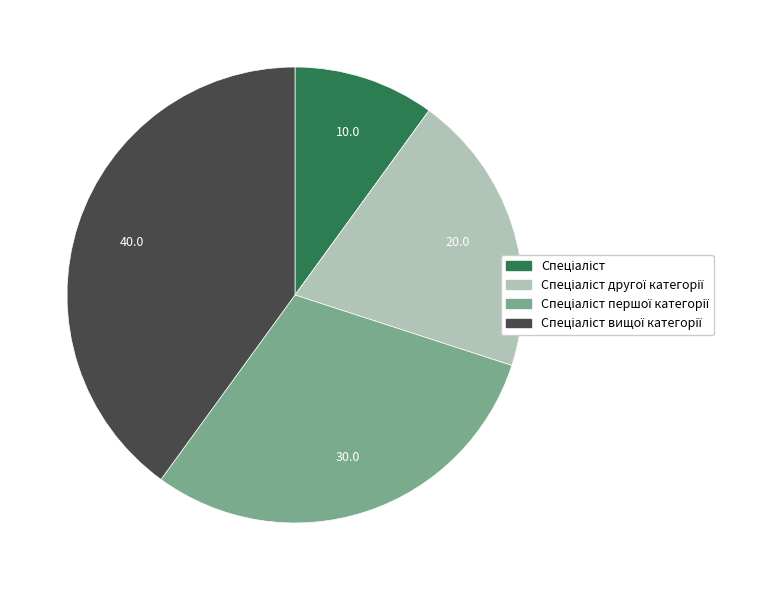

Is there any slice that represents more than half of the pie?

No